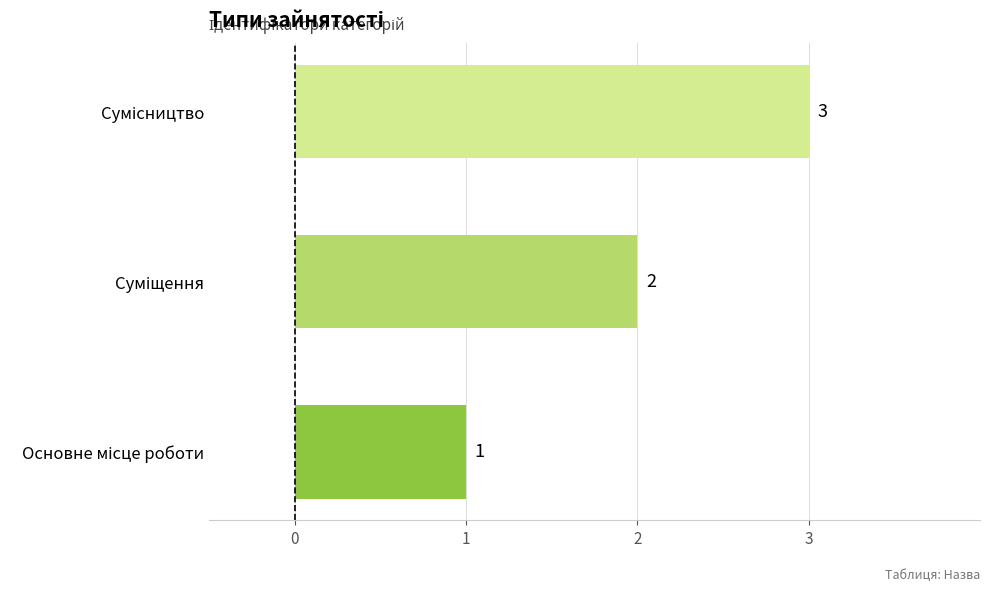

What is the sum of all values?

6